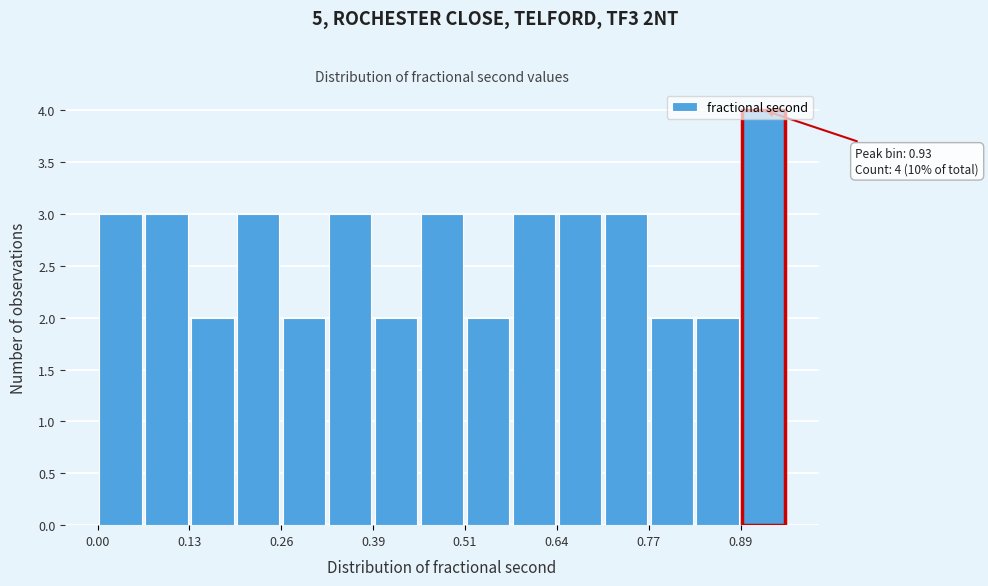

Around what value on the x-axis is the tallest bar? Give the approximate position of its centre, as read against the axis.

0.92